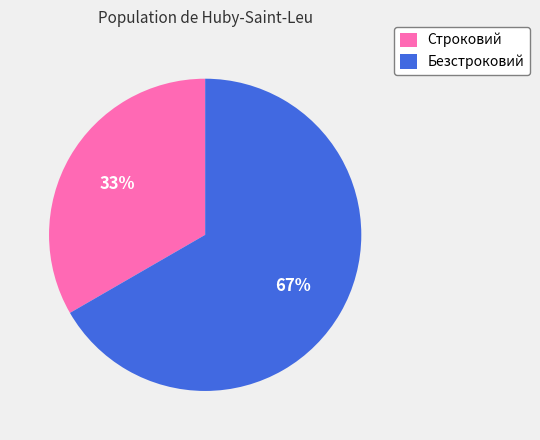

The Строковий slice represents 47% of the pie. True or false?

False